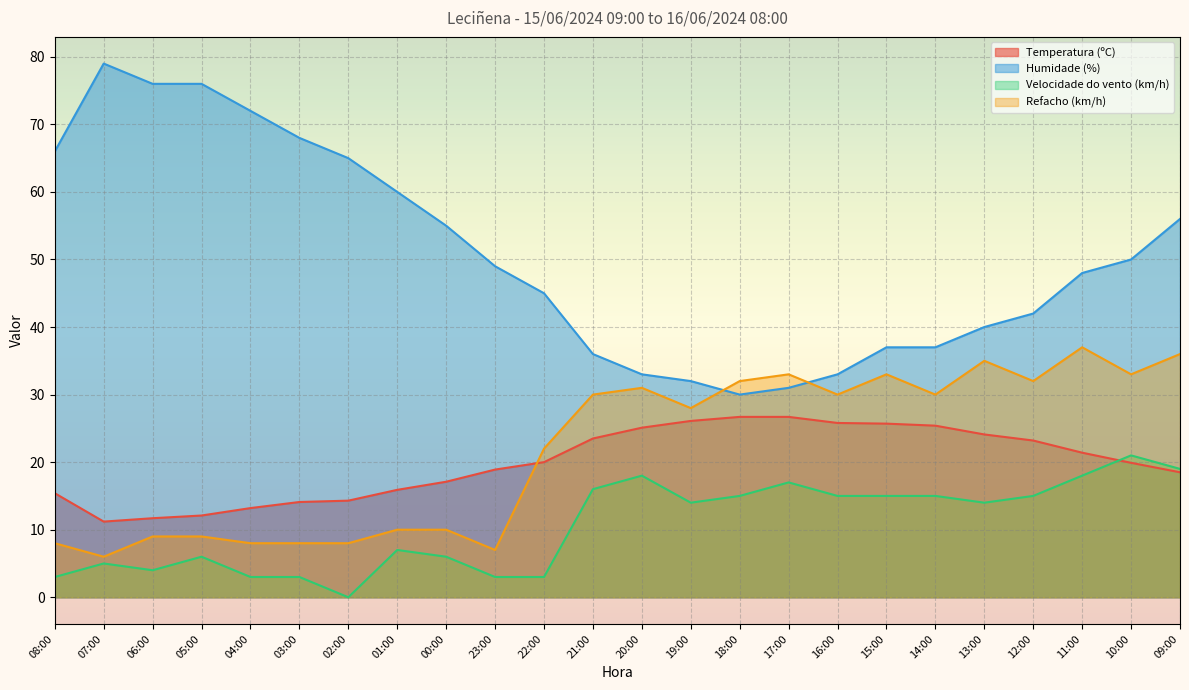

At which label is Refacho (km/h) closest to 21?

22:00